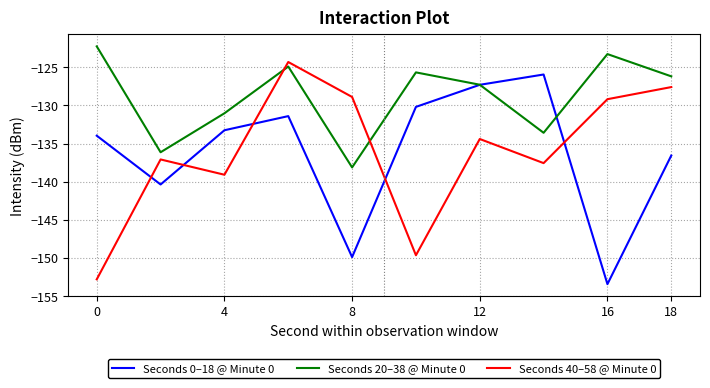

Reading left to right, what are all the values shown in this chart?

Seconds 0–18 @ Minute 0: -134.0	-140.4	-133.3	-131.4	-149.9	-130.2	-127.3	-125.9	-153.4	-136.6
Seconds 20–38 @ Minute 0: -122.3	-136.1	-131.0	-124.9	-138.1	-125.7	-127.3	-133.6	-123.3	-126.2
Seconds 40–58 @ Minute 0: -152.8	-137.1	-139.1	-124.3	-128.9	-149.7	-134.4	-137.6	-129.2	-127.6